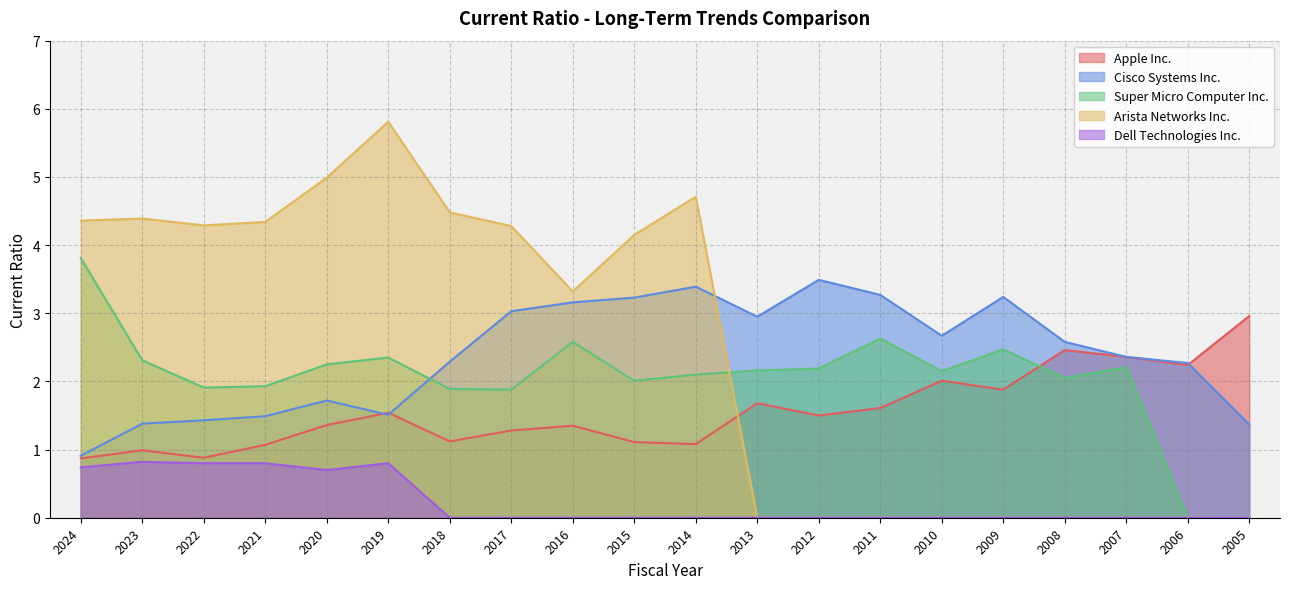

Reading left to right, transcribe all the data shown in this chart.

Apple Inc.: 0.9	1.0	0.9	1.1	1.4	1.5	1.1	1.3	1.4	1.1	1.1	1.7	1.5	1.6	2.0	1.9	2.5	2.4	2.2	3.0
Cisco Systems Inc.: 0.9	1.4	1.4	1.5	1.7	1.5	2.3	3.0	3.2	3.2	3.4	3.0	3.5	3.3	2.7	3.2	2.6	2.4	2.3	1.4
Super Micro Computer Inc.: 3.8	2.3	1.9	1.9	2.2	2.4	1.9	1.9	2.6	2.0	2.1	2.2	2.2	2.6	2.1	2.5	2.0	2.2	0.0	0.0
Arista Networks Inc.: 4.4	4.4	4.3	4.3	5.0	5.8	4.5	4.3	3.3	4.2	4.7	0.0	0.0	0.0	0.0	0.0	0.0	0.0	0.0	0.0
Dell Technologies Inc.: 0.7	0.8	0.8	0.8	0.7	0.8	0.0	0.0	0.0	0.0	0.0	0.0	0.0	0.0	0.0	0.0	0.0	0.0	0.0	0.0